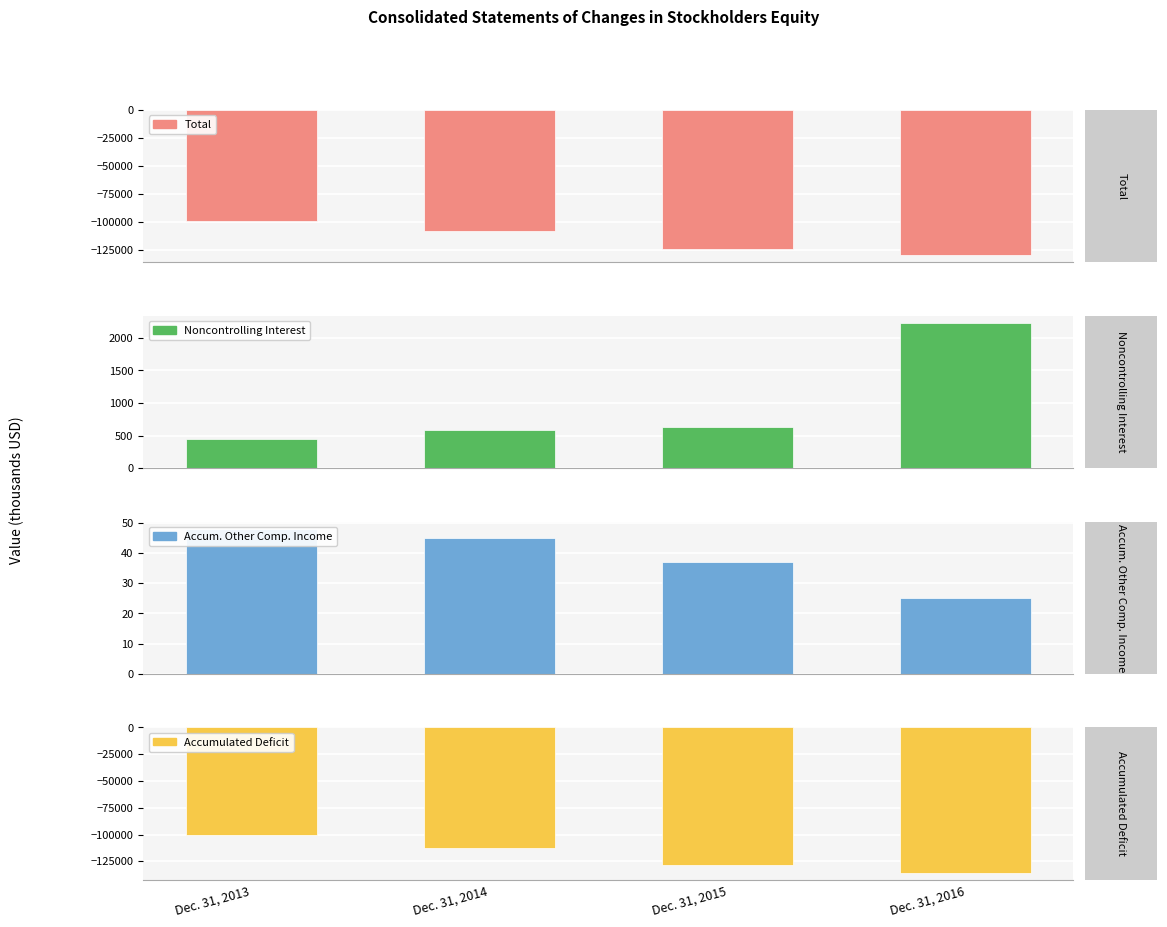

What is the difference between the Noncontrolling Interest values at Dec. 31, 2015 and Dec. 31, 2013?

181